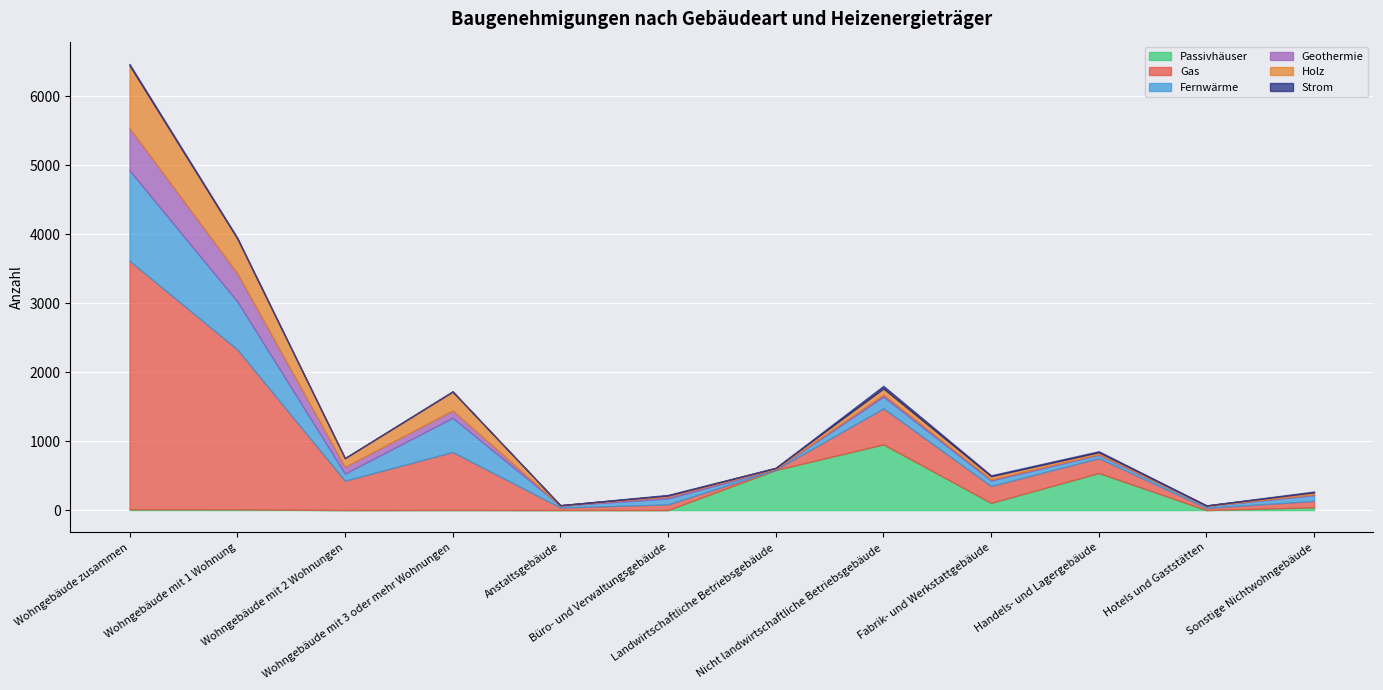

Is the value of Geothermie at Anstaltsgebäude greater than the value of Holz at Hotels und Gaststätten?

No